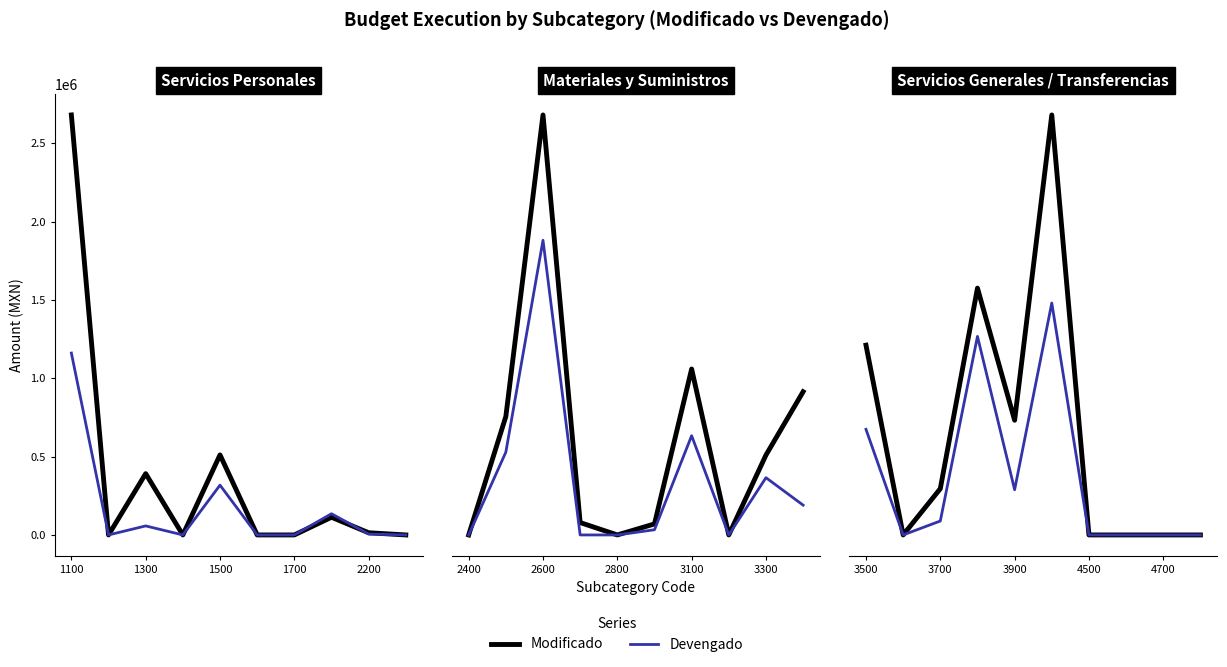

The value of Devengado at 7 is 0.0. True or false?

True